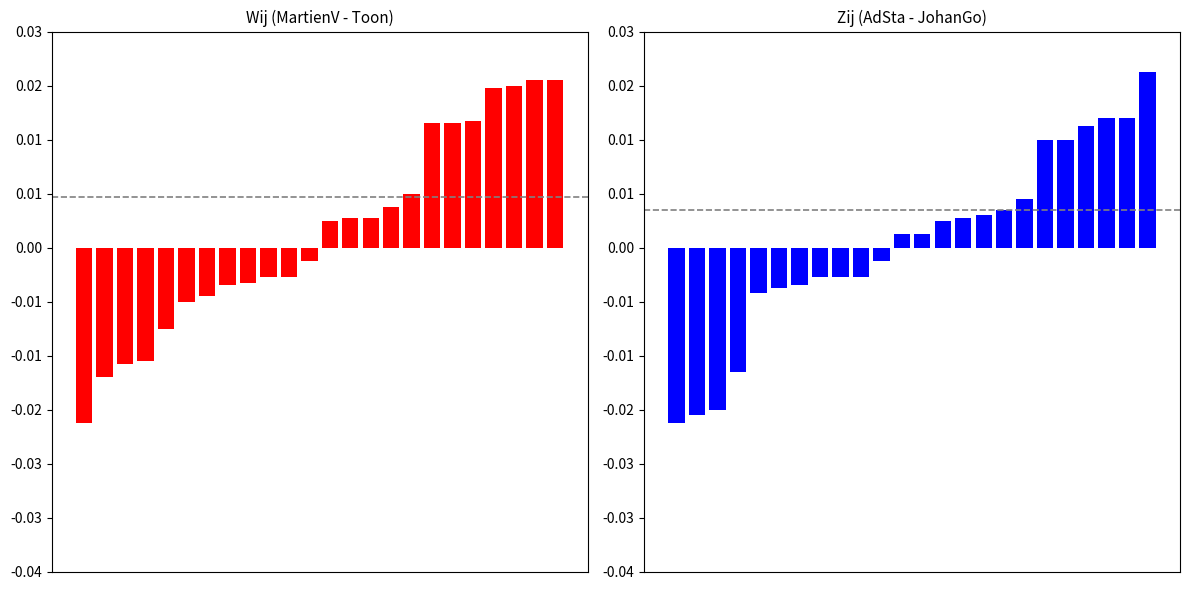

Between 19 and 20, which is larger?

20